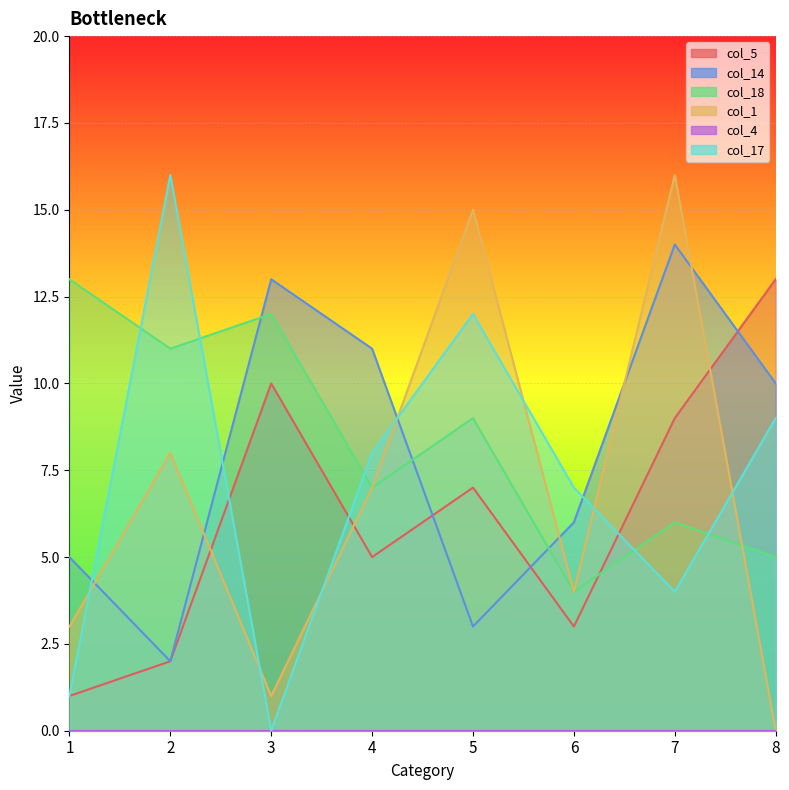

What is the difference between the maximum and minimum values in the col_17 series?

16